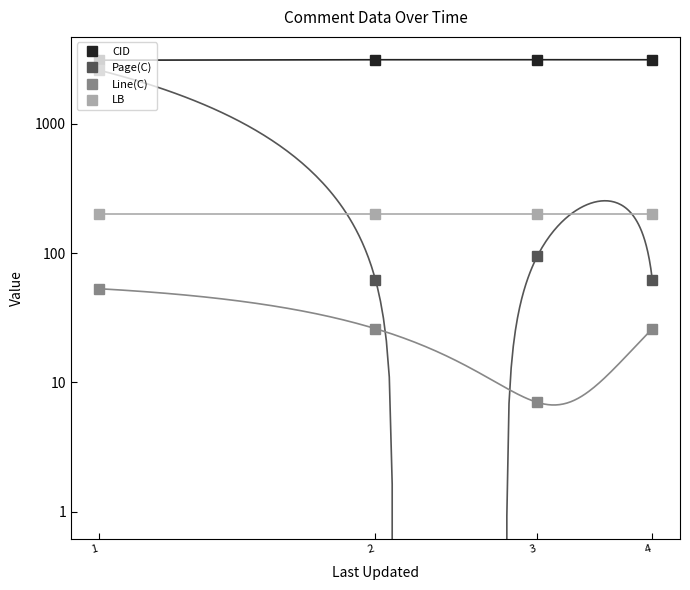

Which category has the highest value across all series?

3